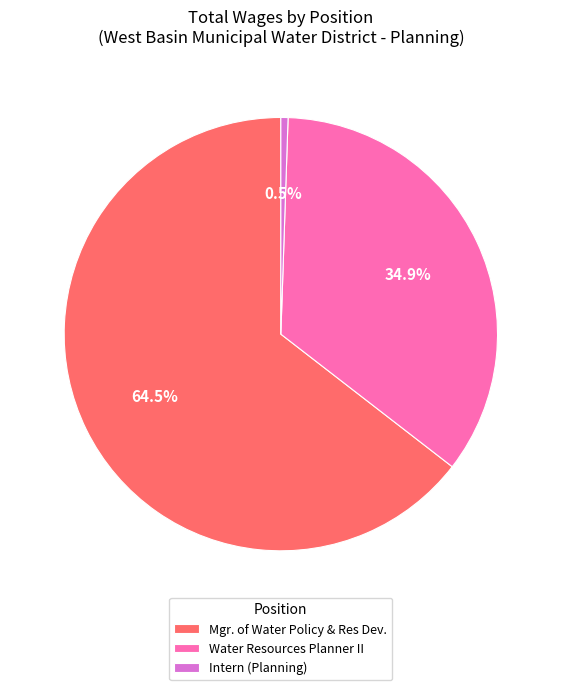

What percentage is the Water Resources Planner II slice, to the nearest percent?

35%